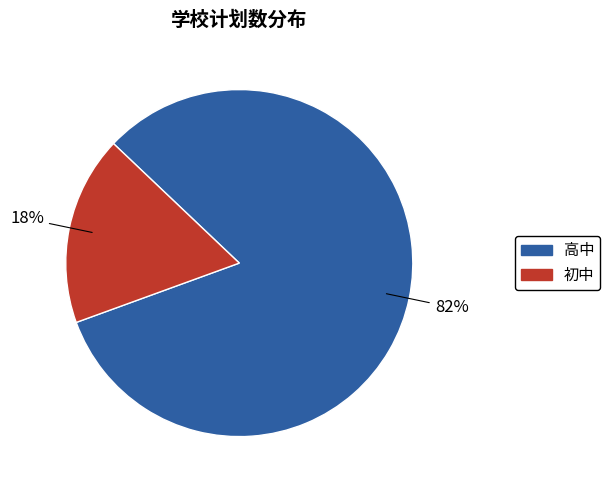

Is there any slice that represents more than half of the pie?

Yes